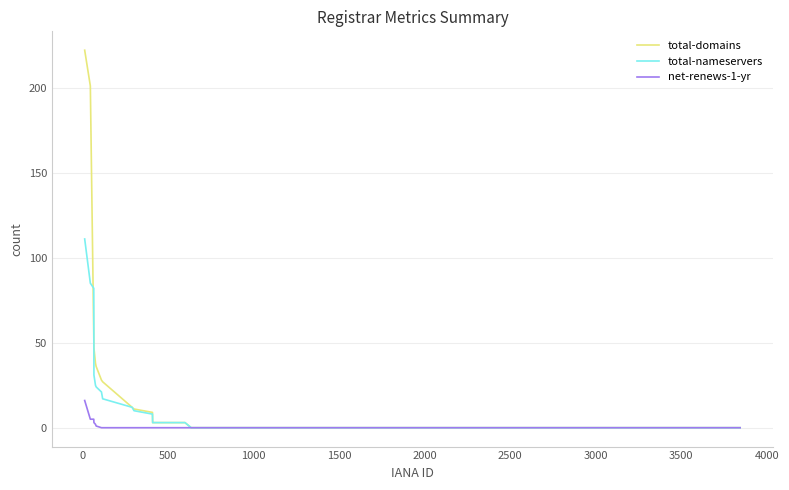

How many distinct data groups are displayed?

3